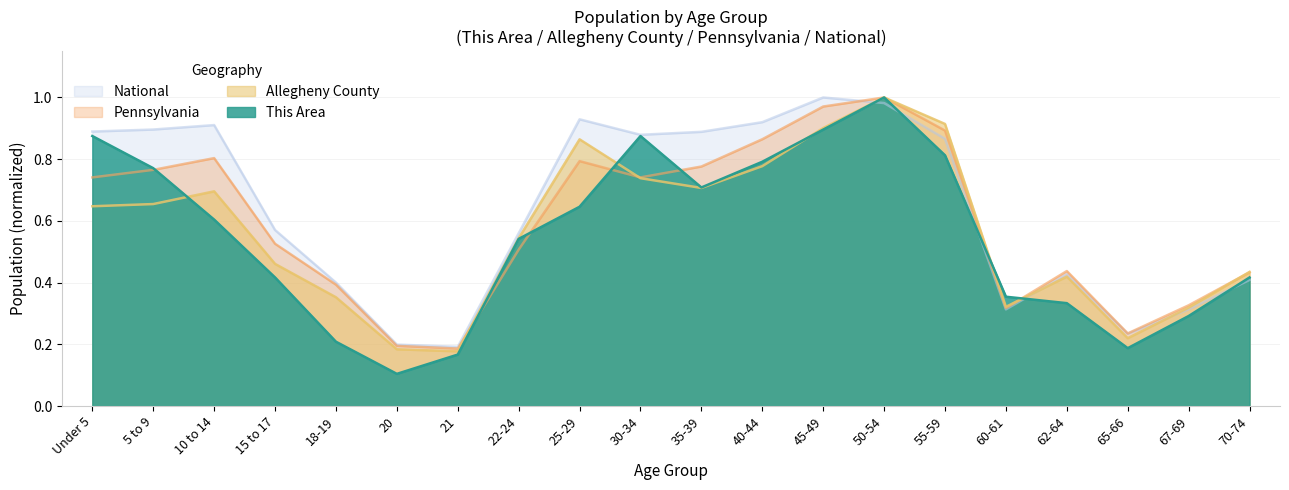

At which category does Allegheny County reach its first local valley?

21